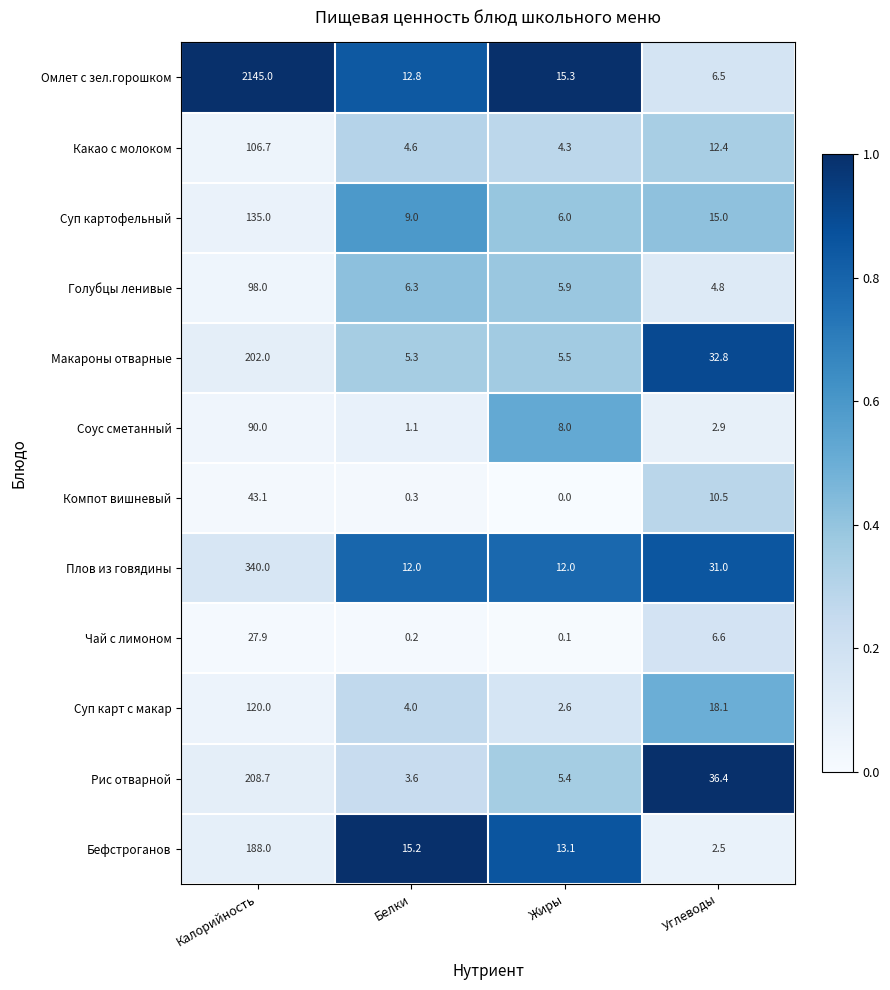

The value of Омлет с зел.горошком at Белки is 12.8. True or false?

True